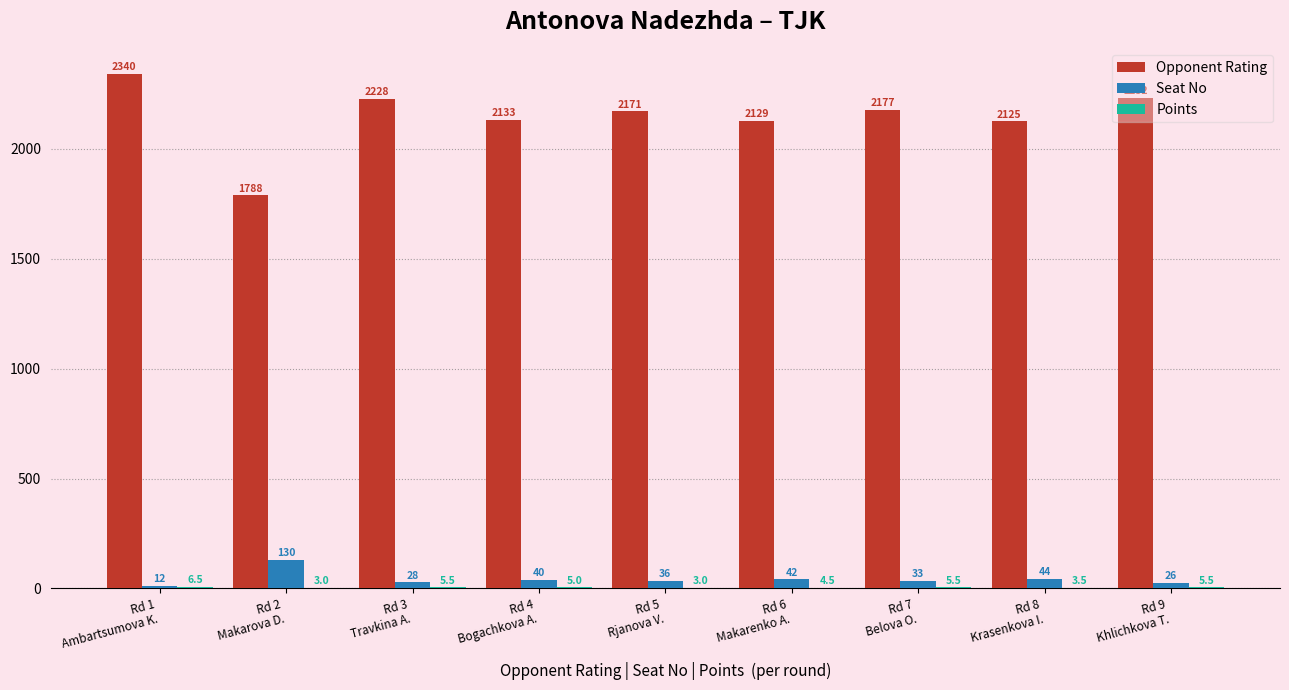

What is the average value of the Seat No series?

43.4